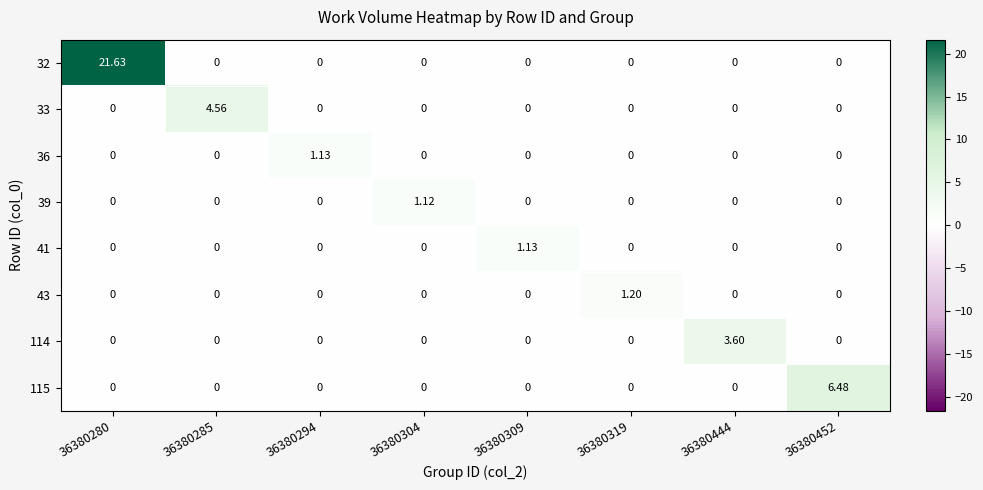

How many categories are shown in the chart?

8